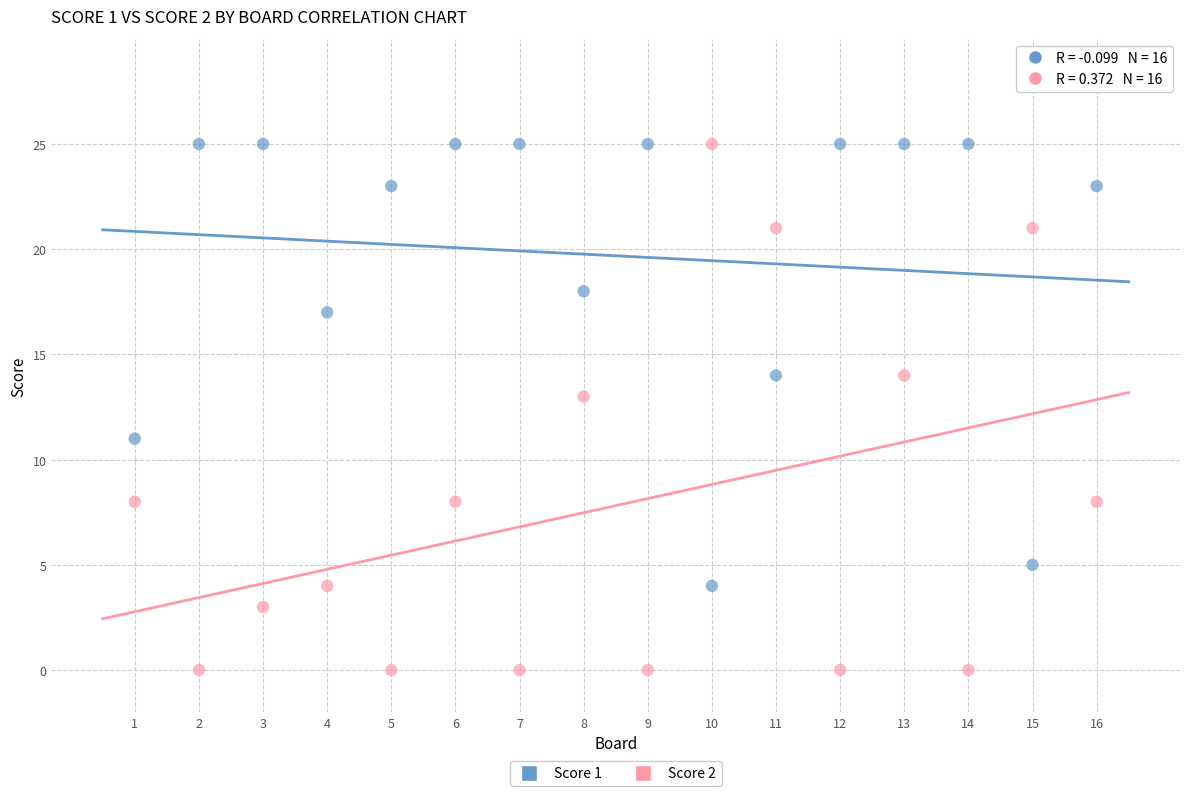

What are all the series names shown in the legend?

Score 1, Score 2